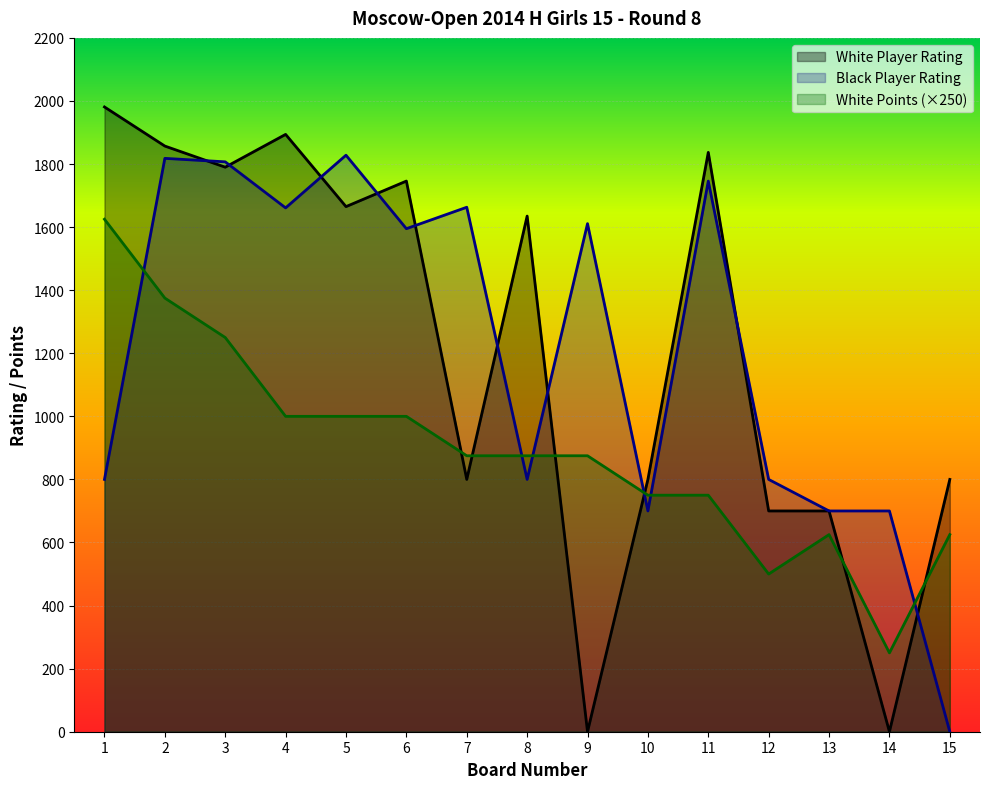

List the series in order of their peak value, lowest first.

White Points (×250), Black Player Rating, White Player Rating